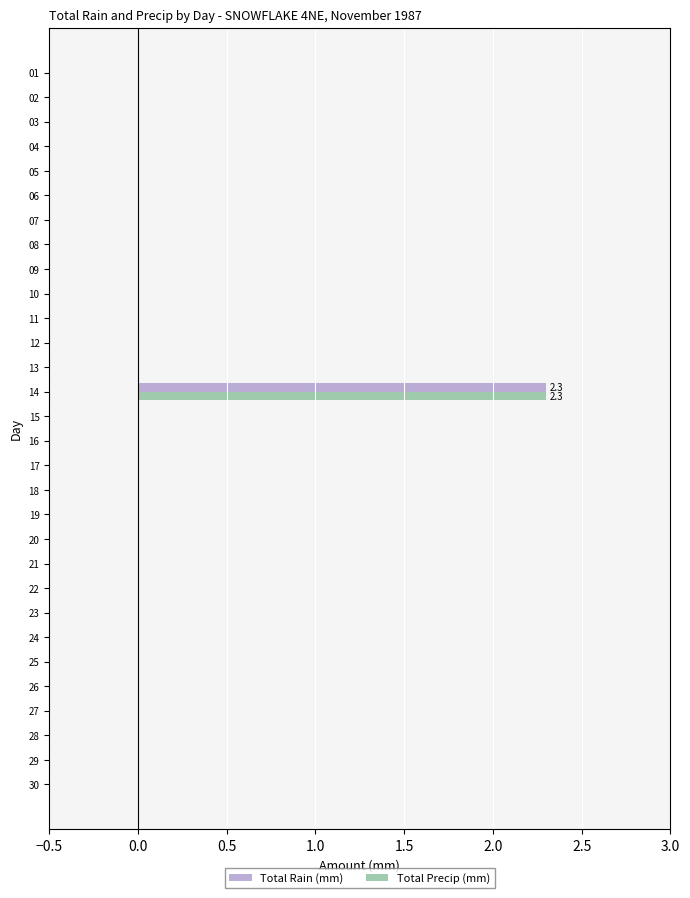

Is it true that Total Rain (mm) equals 1.5 at 04?

False